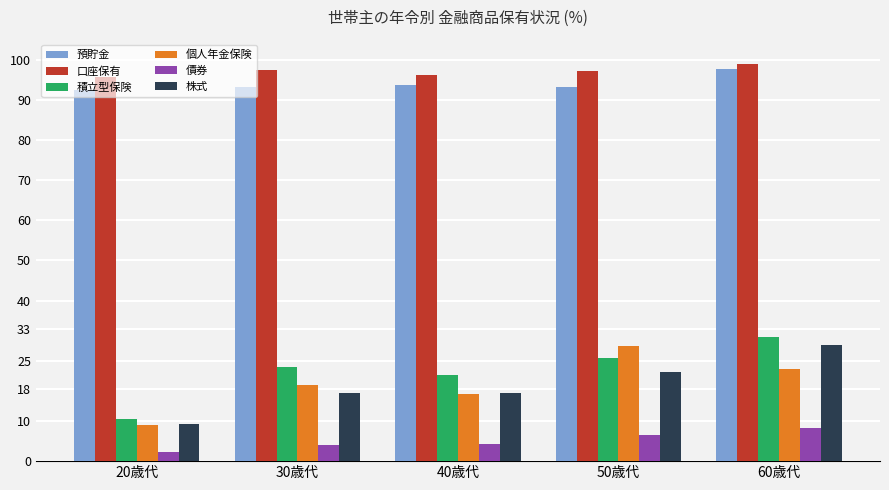

True or false: 積立型保険 has a value of 41.6 at 50歳代.

False